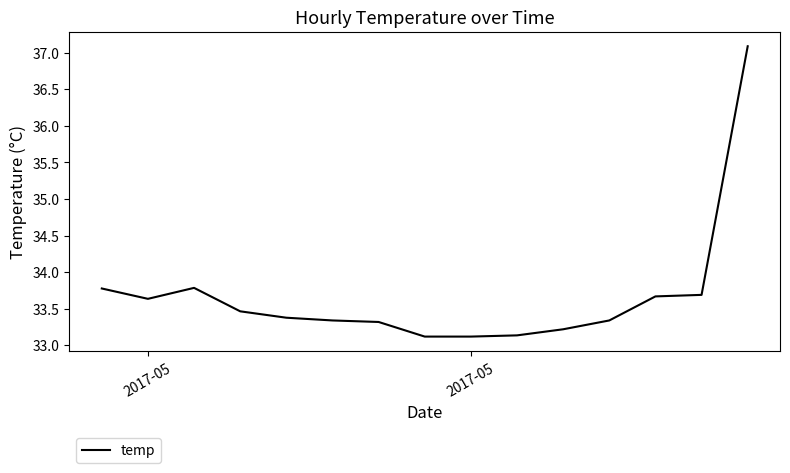

What is the smallest value displayed?

33.1